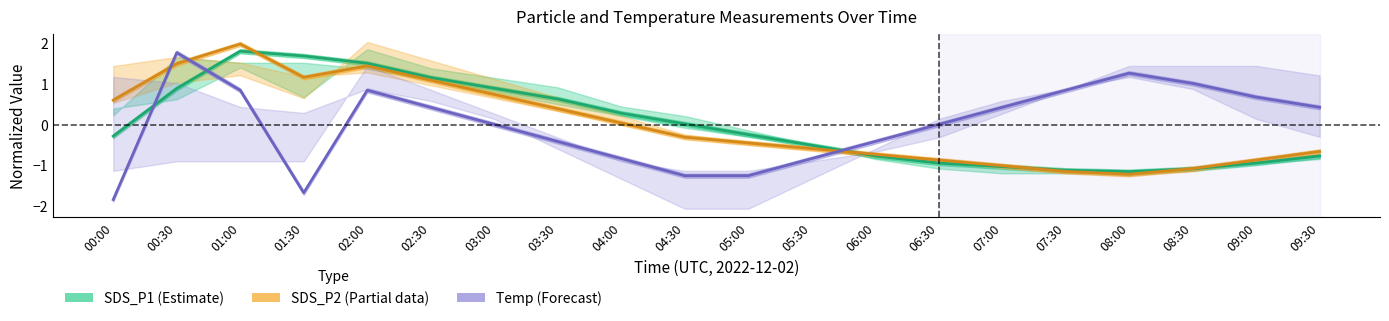

Reading right to left, transcribe all the data shown in this chart.

SDS_P1 (Estimate): -0.8	-0.9	-1.1	-1.2	-1.1	-1.0	-0.9	-0.8	-0.5	-0.2	0.0	0.3	0.6	0.9	1.2	1.5	1.7	1.8	0.9	-0.3
SDS_P2 (Partial): -0.7	-0.9	-1.1	-1.2	-1.2	-1.0	-0.9	-0.7	-0.6	-0.5	-0.3	0.0	0.4	0.7	1.1	1.4	1.2	2.0	1.5	0.6
Temp (Forecast): 0.4	0.7	1.0	1.3	0.8	0.4	0.0	-0.4	-0.8	-1.3	-1.3	-0.8	-0.4	0.0	0.4	0.8	-1.7	0.8	1.8	-1.8